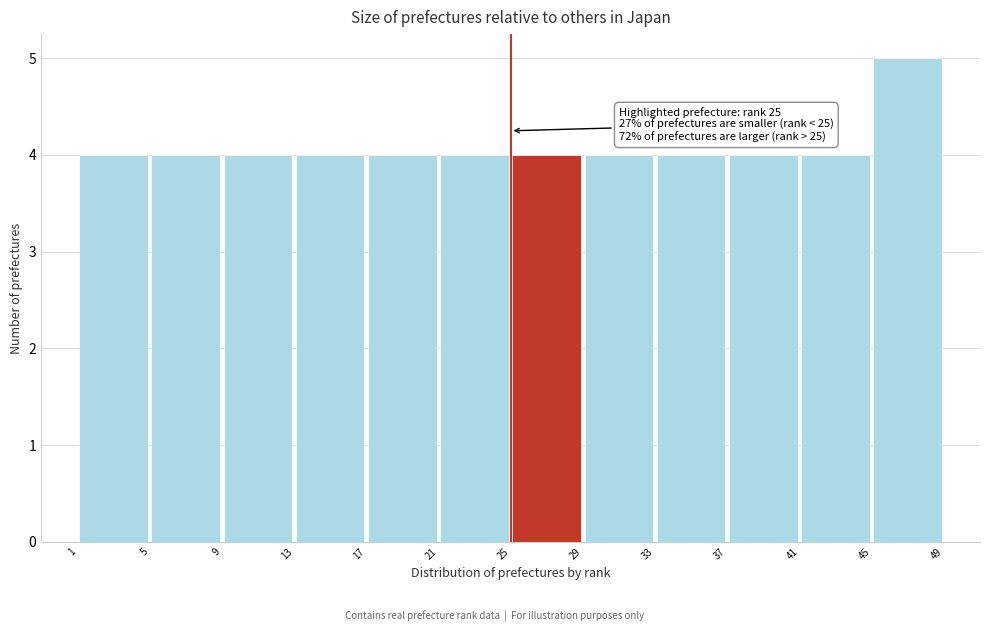

Over which range of the x-axis is the bar tallest?

45 to 49